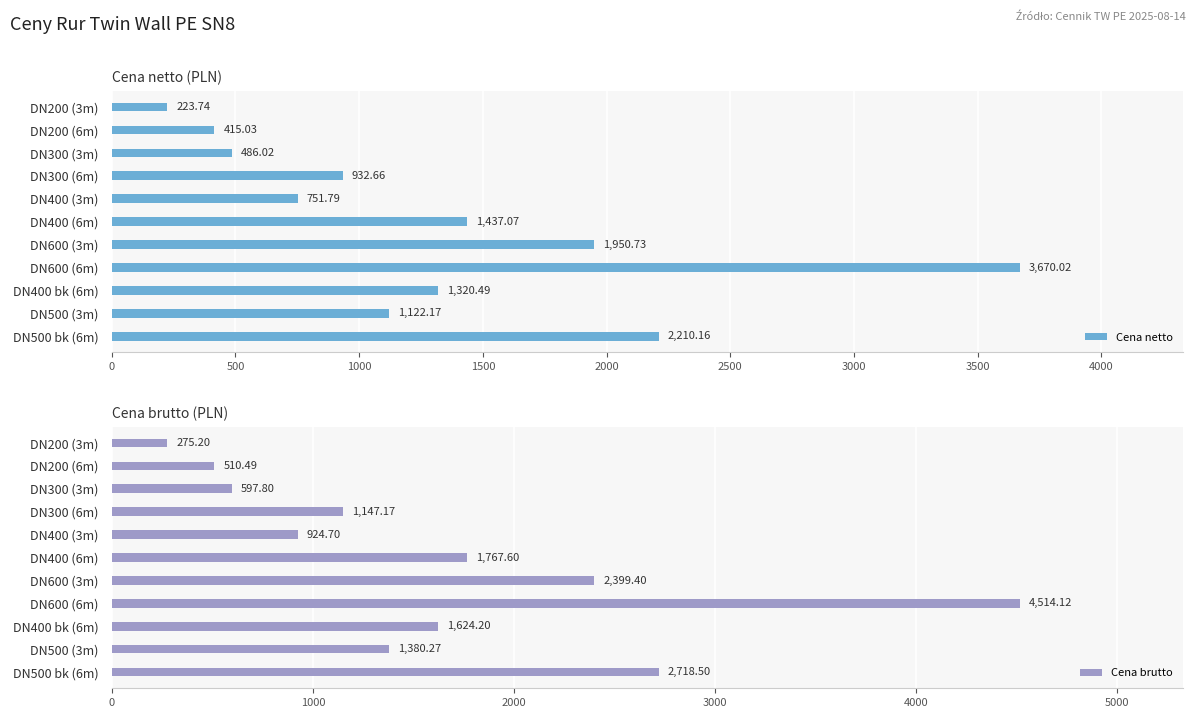

How many bars are there in total?

22